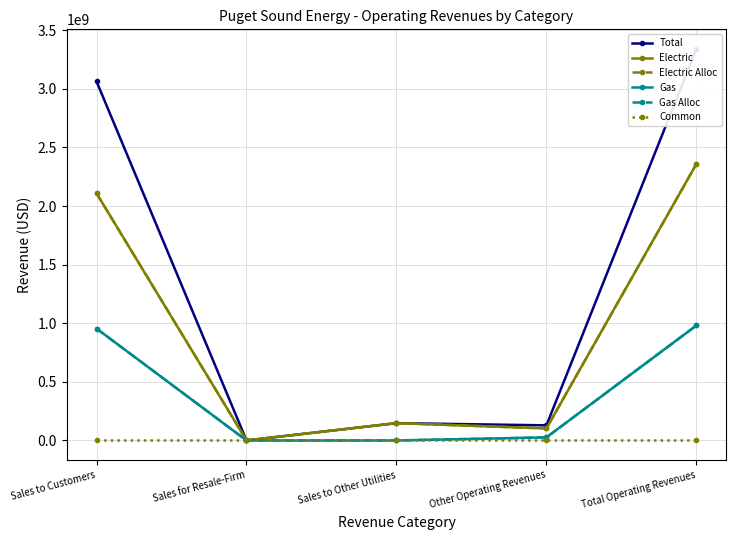

What is the difference between the second highest and second lowest values in the Total series?

2934073145.0